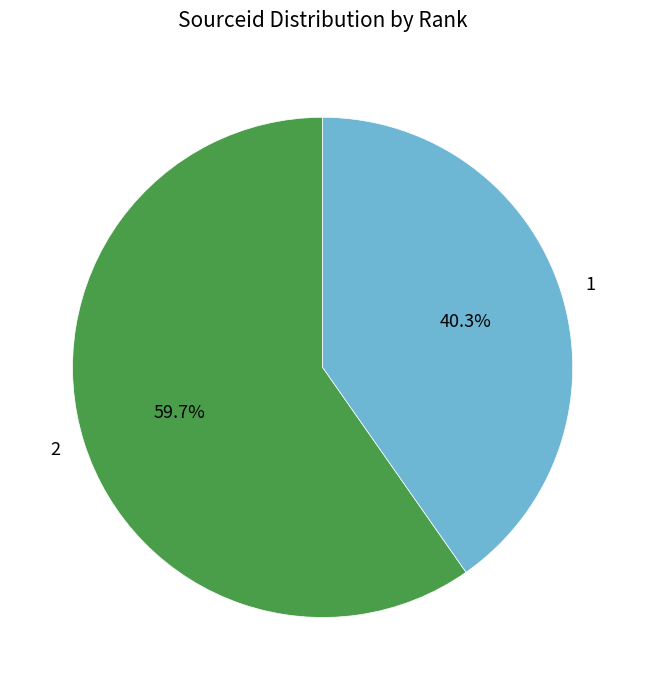

Approximately how many times larger is the value at 1 compared to 2?

0.7